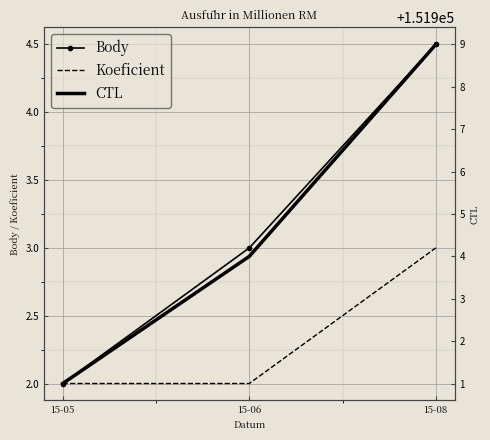

What is the total value across all series at 15-06?

151909.0